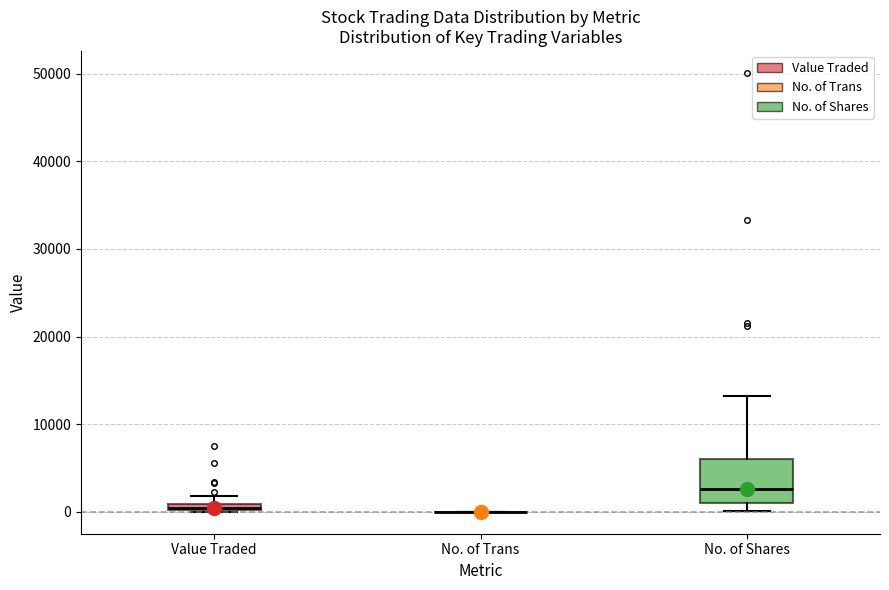

Which box is the tallest, from its lower edge to its upper edge?

No. of Shares